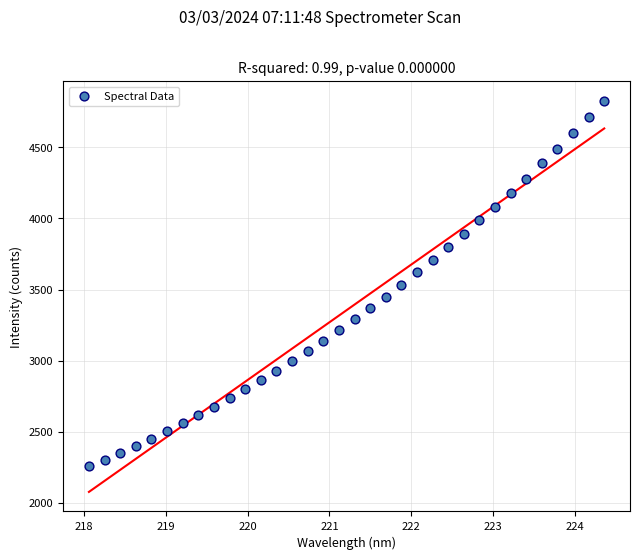

What is the range of Y values (max minus min)?

2571.0